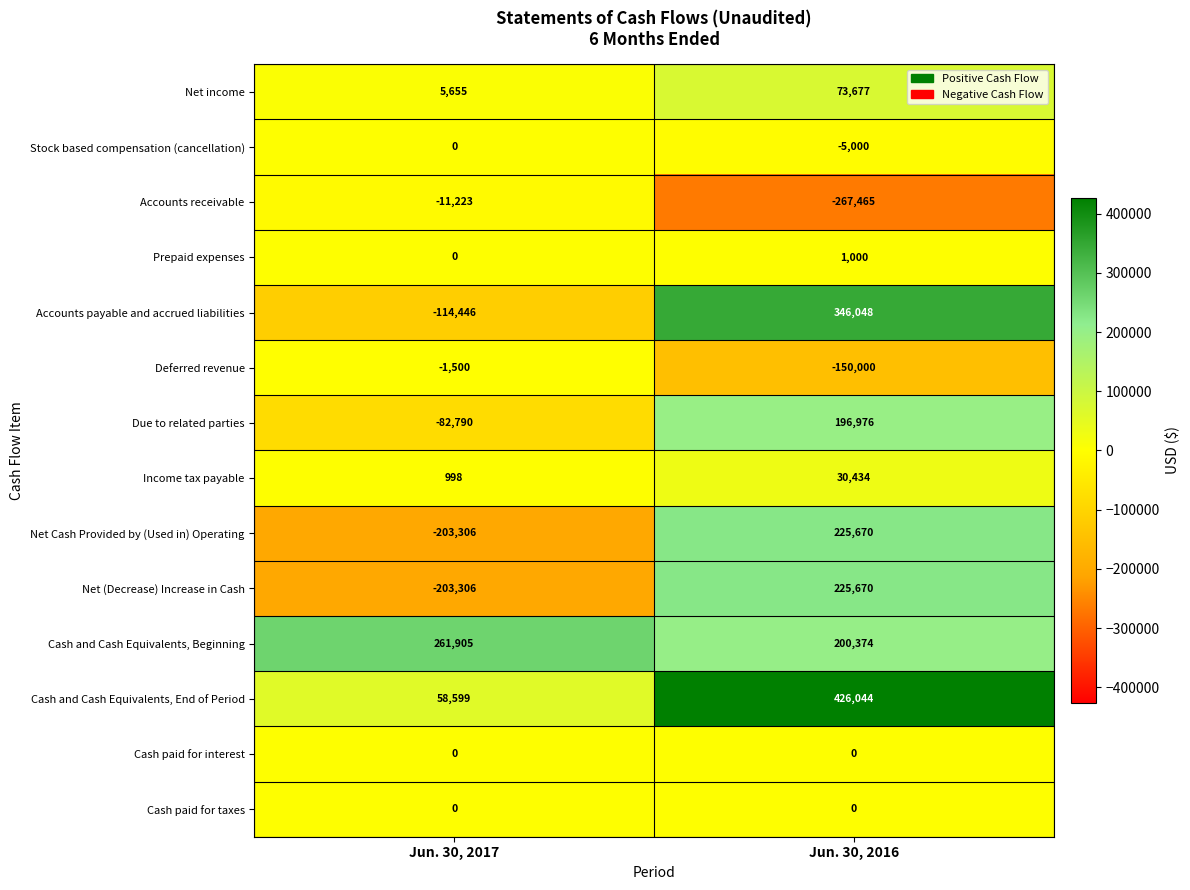

Which label corresponds to the largest value in the chart?

Jun. 30, 2016